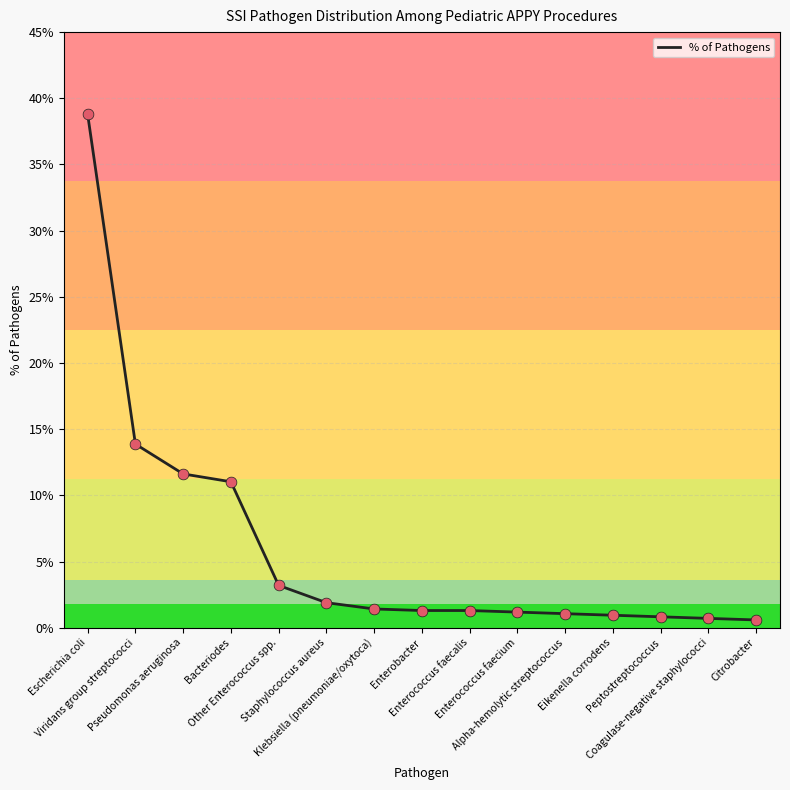

Which has a higher value, Viridans group streptococci or Bacteriodes?

Viridans group streptococci